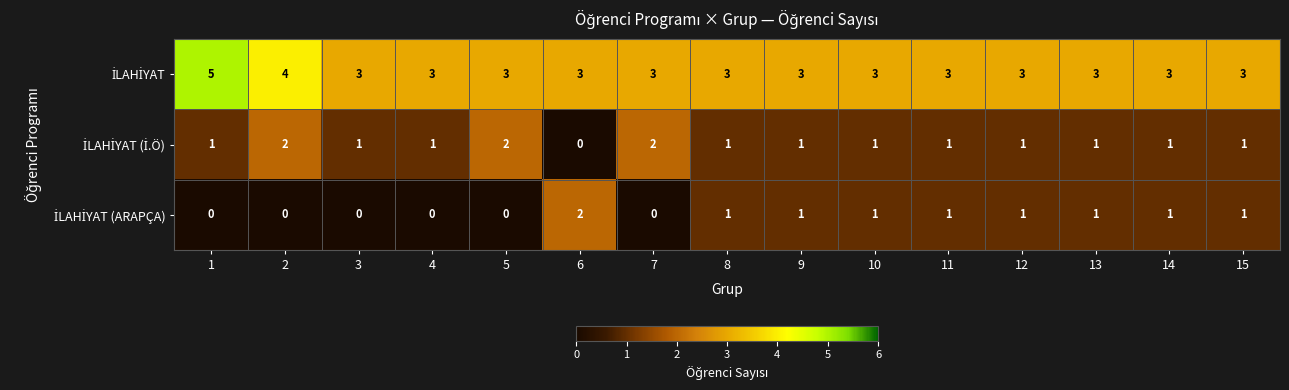

What is the difference between the highest and lowest values at 1?

5